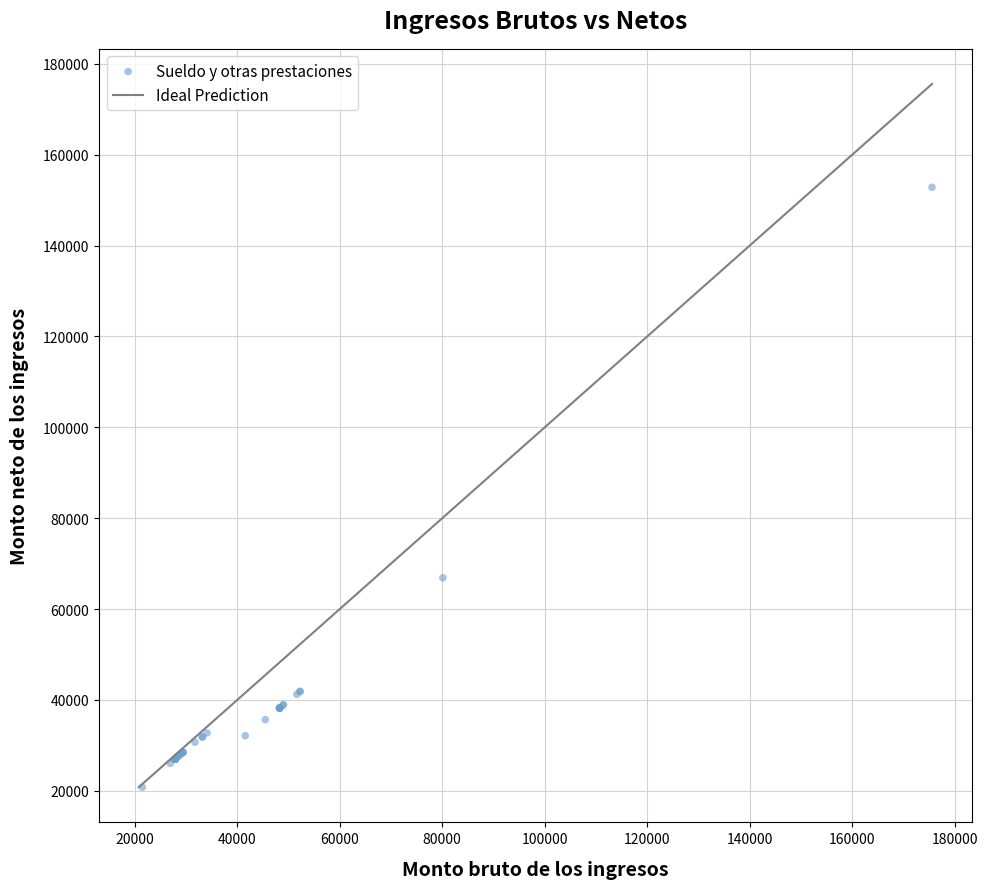

What Y value in the scatter plot is closest to 86804?

66891.5